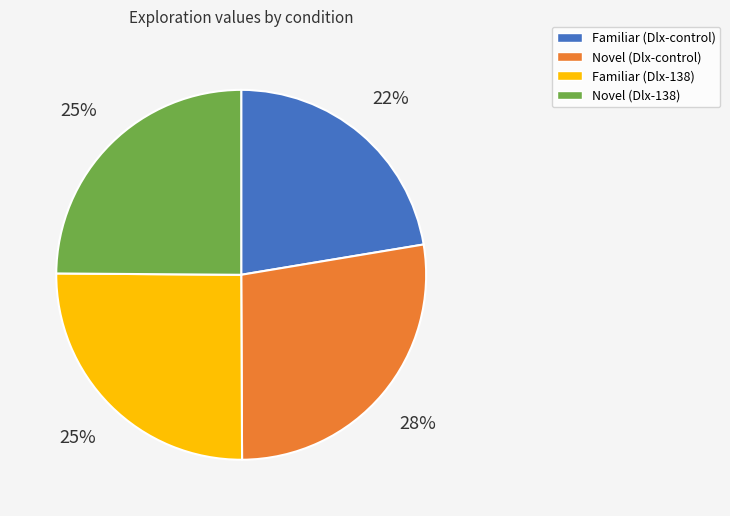

To the nearest percent, what is the average slice percentage?

25%